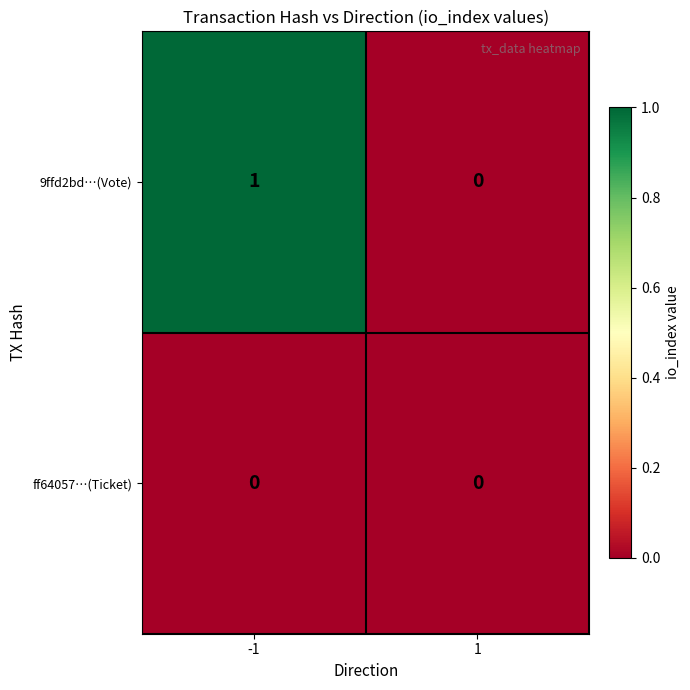

Rank the series by their average value, from lowest to highest.

ff64057…(Ticket), 9ffd2bd…(Vote)